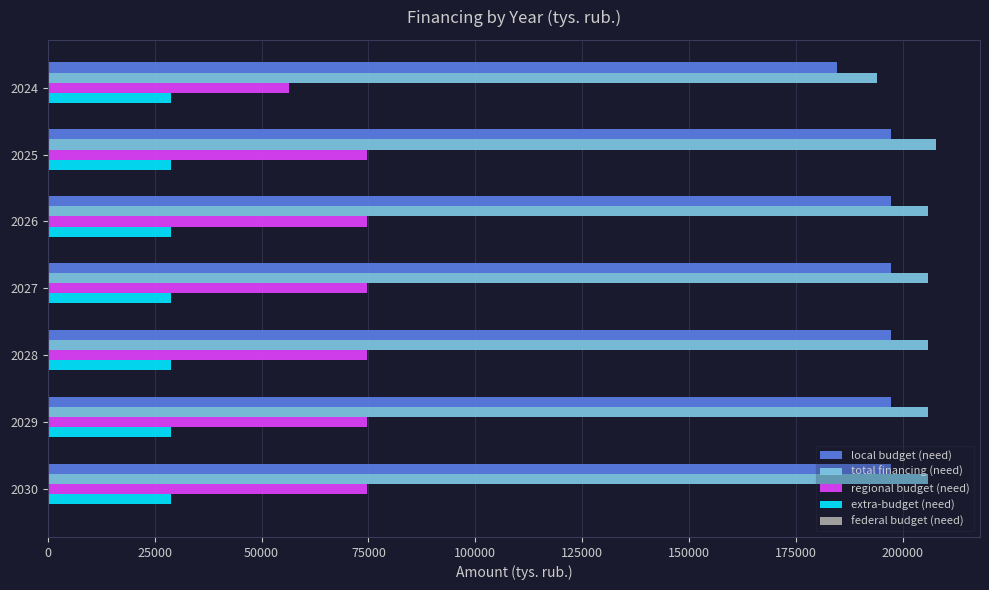

The value of extra-budget (need) at 2027 is 42558.2. True or false?

False